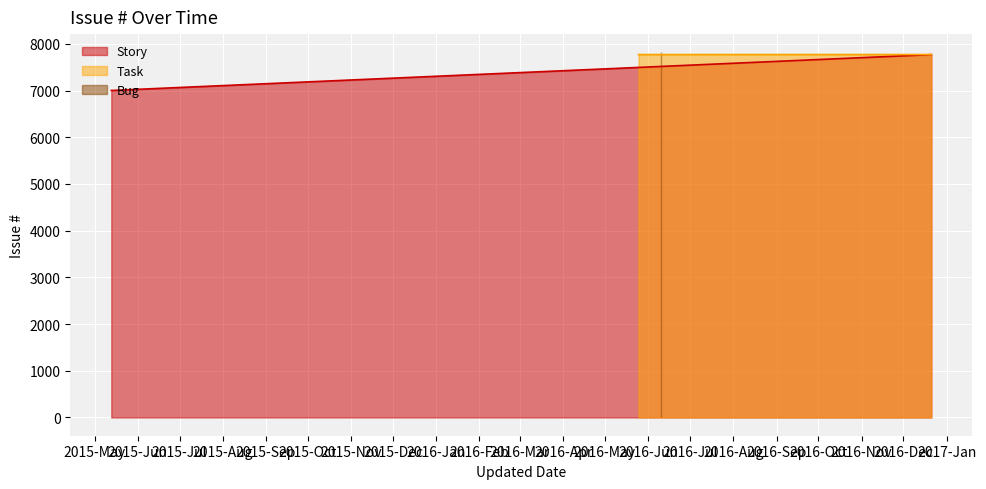

What is the maximum value shown in the chart?

7817